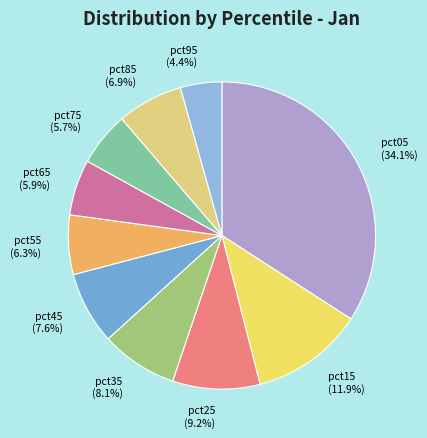

Between pct25 and pct55, which is larger?

pct25